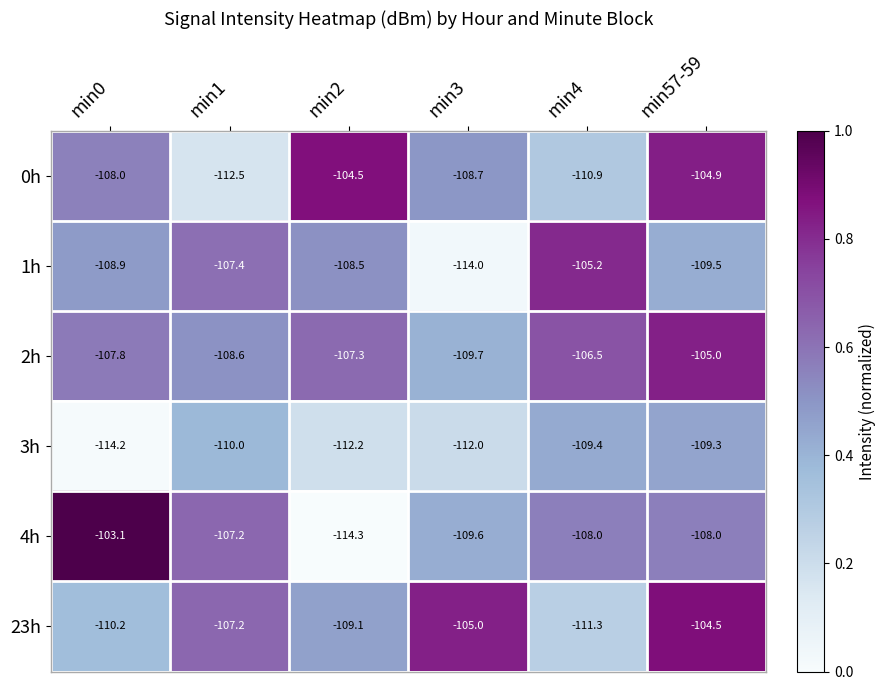

What is the sum of the 3h values at min4 and min1?

-219.4